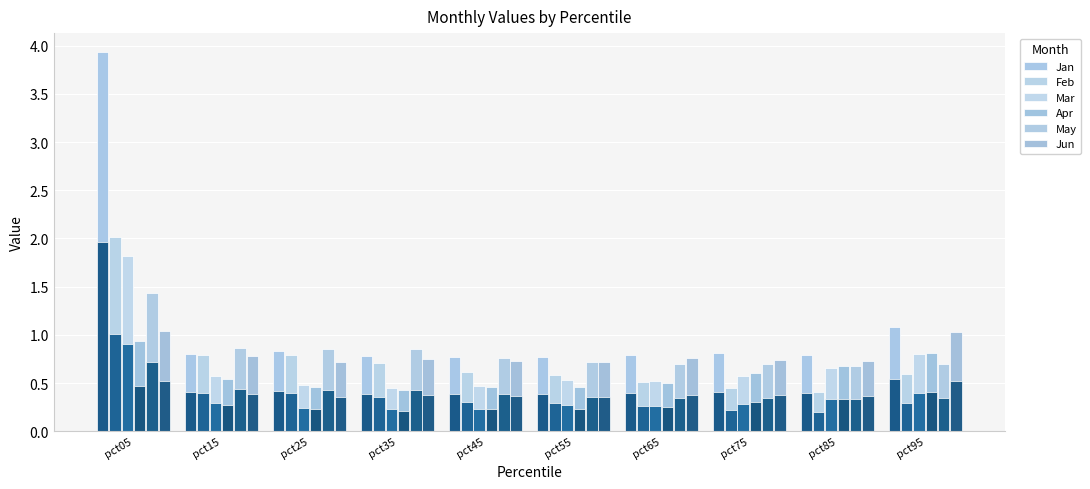

The May series shows 0.3 at pct35. True or false?

False